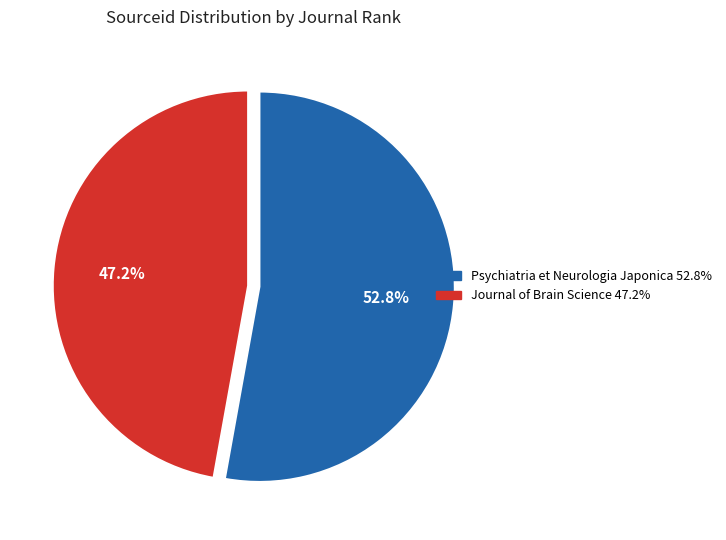

Which category has the smallest portion of the pie?

Journal of Brain Science